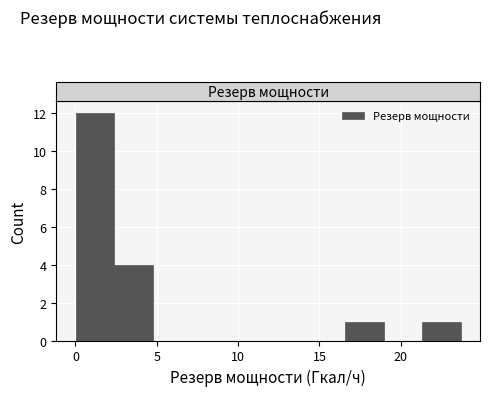

Over which range of the x-axis is the bar tallest?

0.0 to 2.5